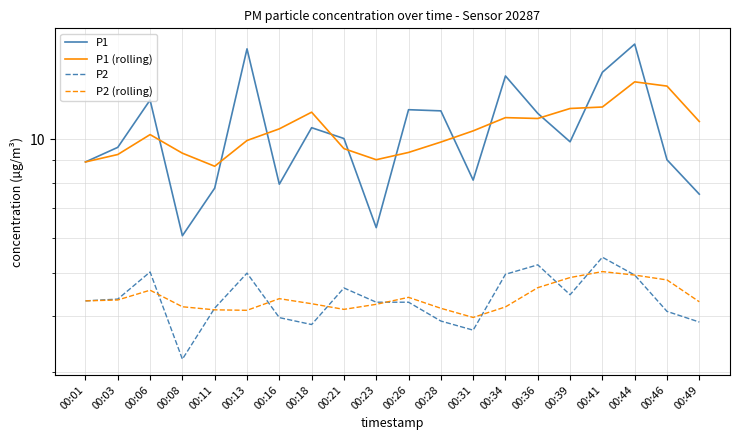

How many categories are shown in the chart?

20